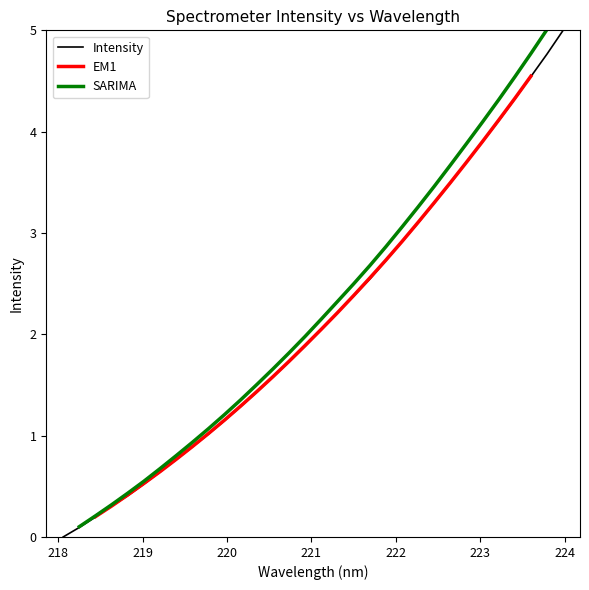

The chart shows a value of 3.9 at 223.0264. True or false?

True